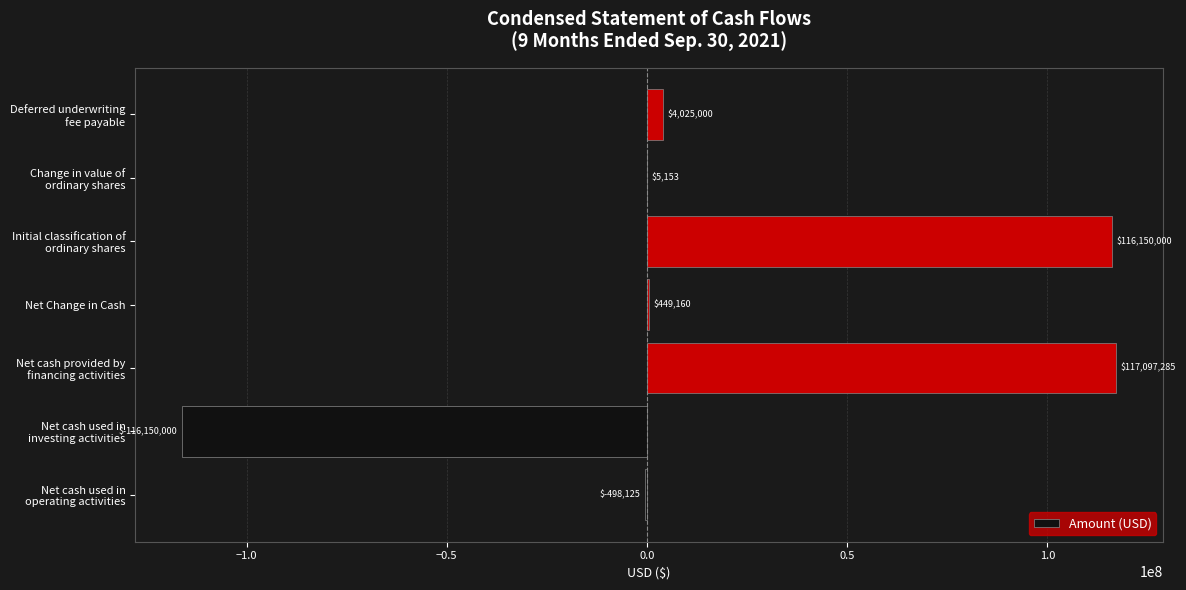

At which label is the value closest to 473642?

Net Change in Cash